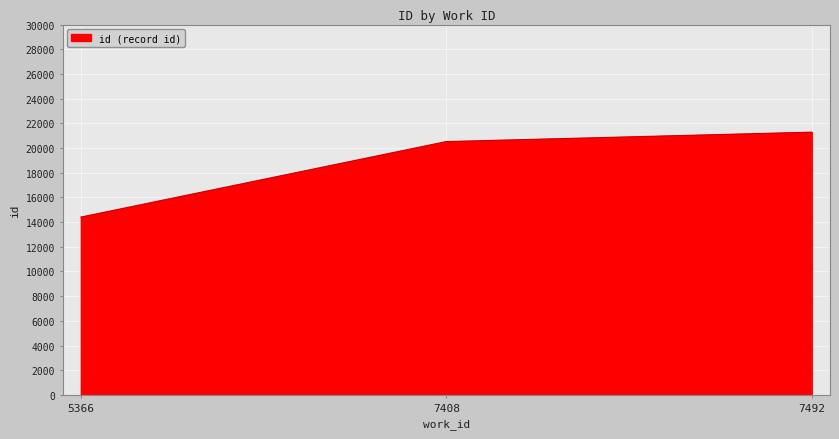

Reading left to right, extract all data points from this chart.

14404	20521	21284